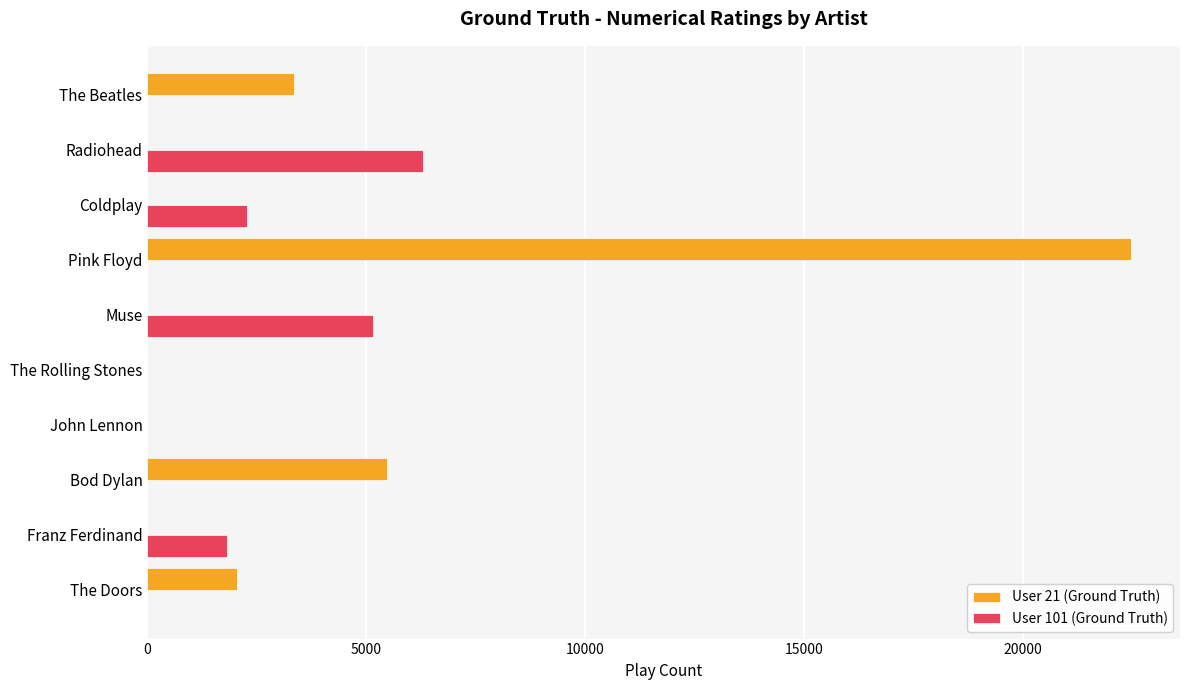

Is it true that User 101 (Ground Truth) equals -3151 at John Lennon?

False